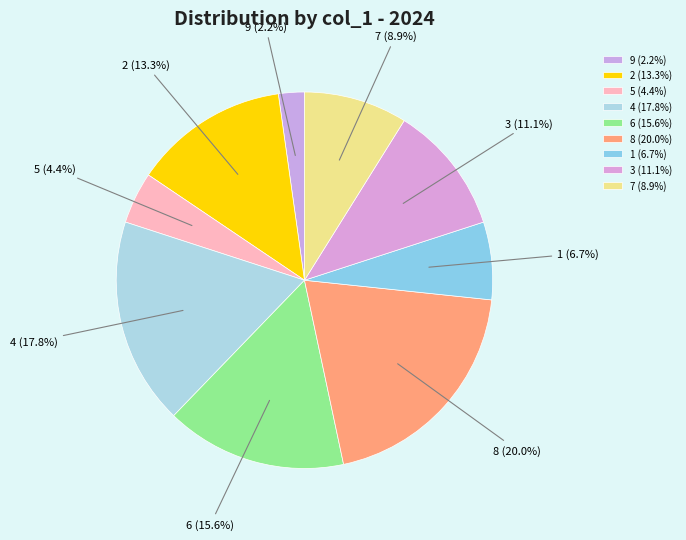

How many slices are in this pie chart?

9